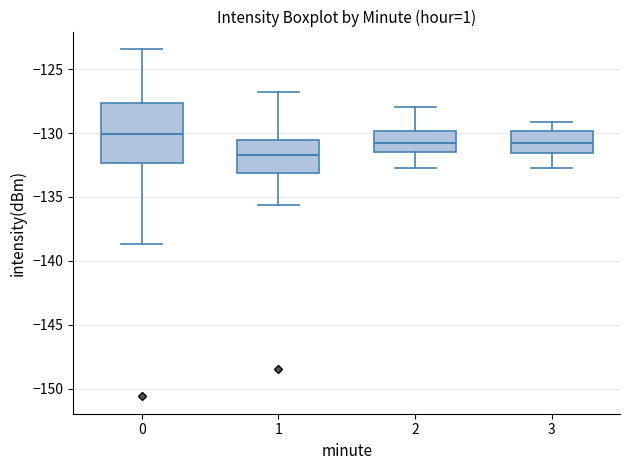

Where does the lower whisker of the box at x = 2 end on the y-axis? The values are not printed on the chart, so give them approximately, as read against the axis.

-132.5